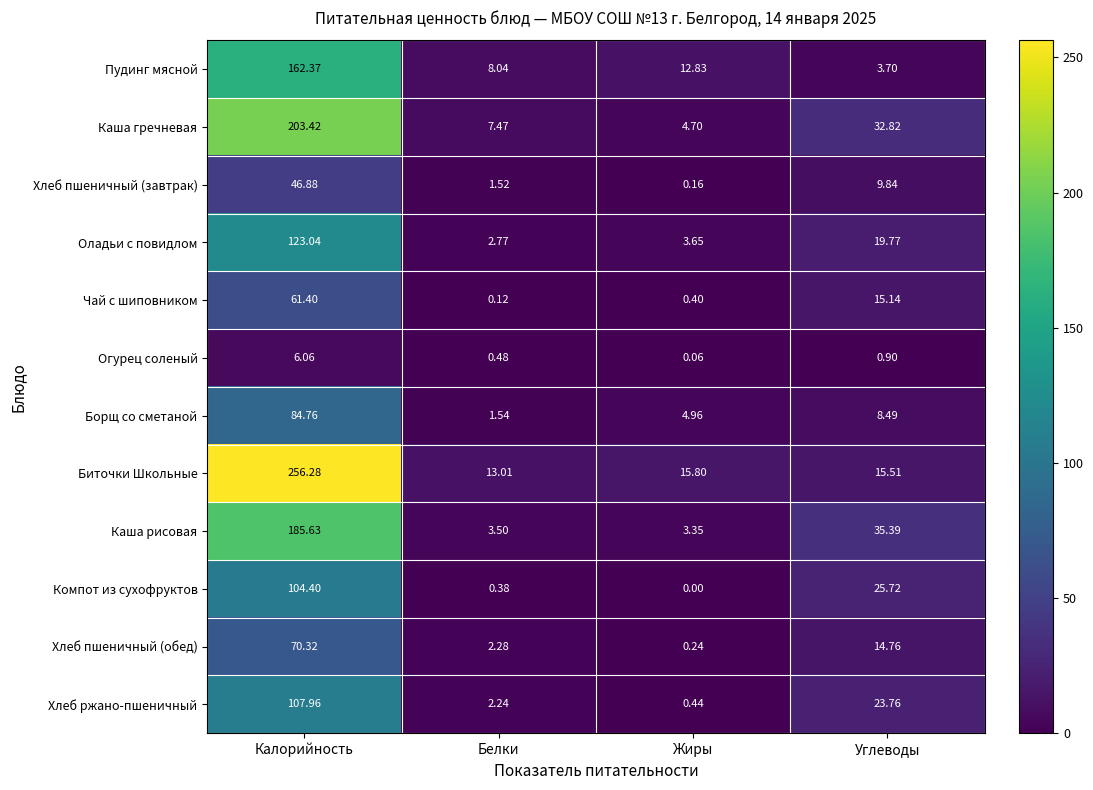

Count the number of data series in this chart.

12